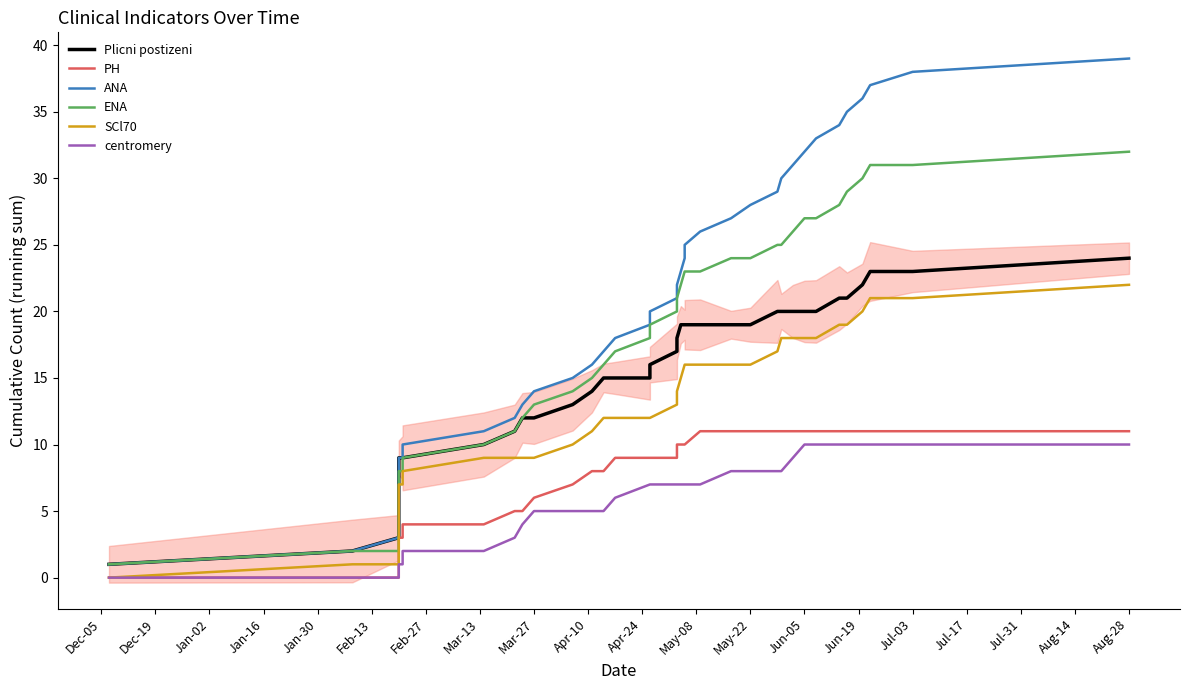

What position from the left is Aug-28?

40